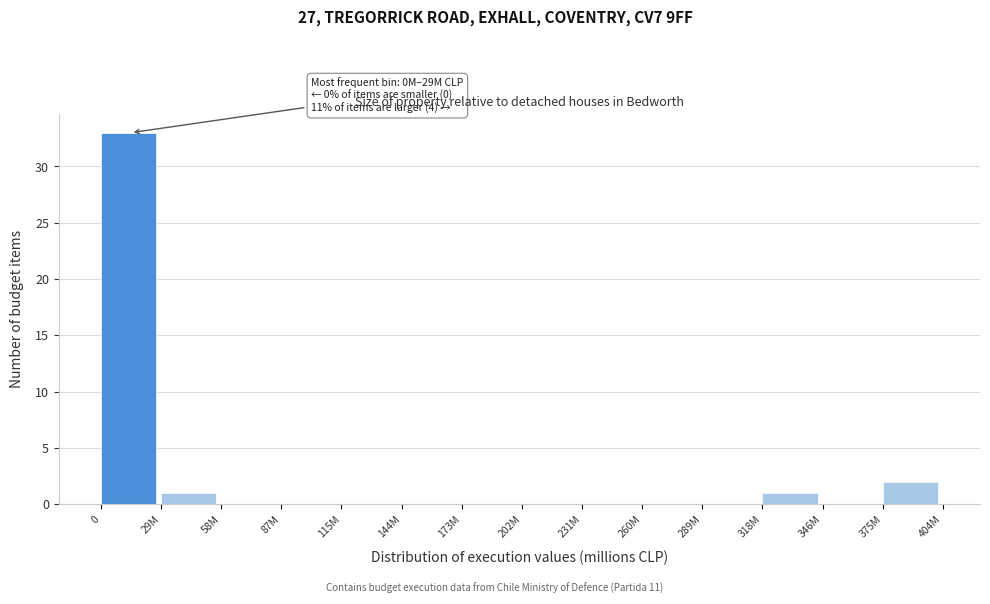

Reading right to left, what are all the values shown in this chart?

375M=2	346M=0	318M=1	289M=0	260M=0	231M=0	202M=0	173M=0	144M=0	115M=0	87M=0	58M=0	29M=1	0=33